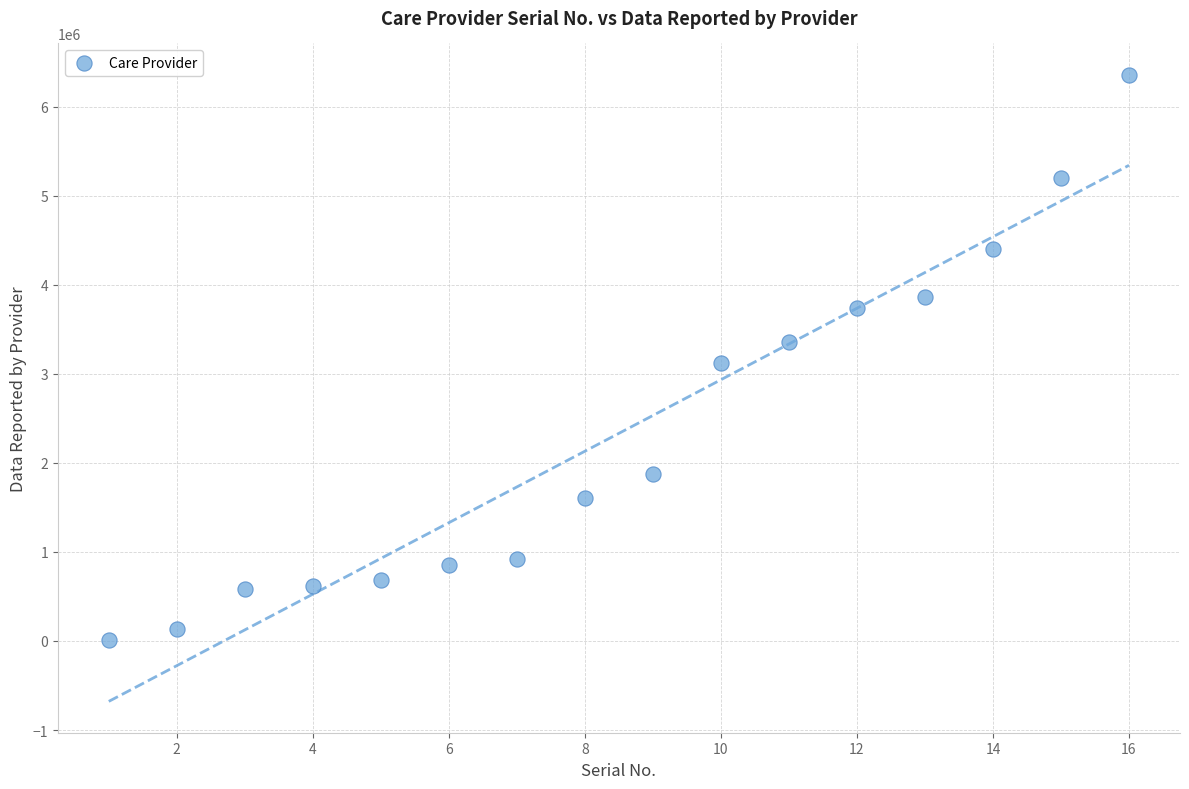

What is the range of Y values (max minus min)?

6348914